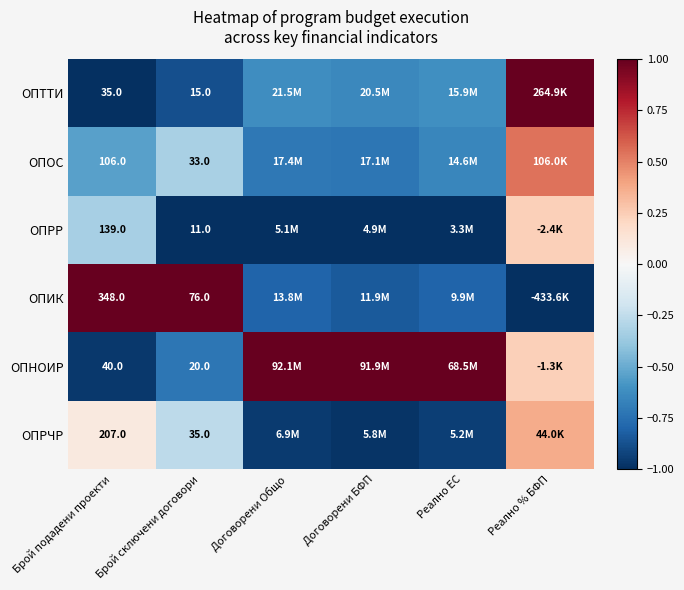

What is the difference between the highest and lowest values at Брой сключени договори?

65.0